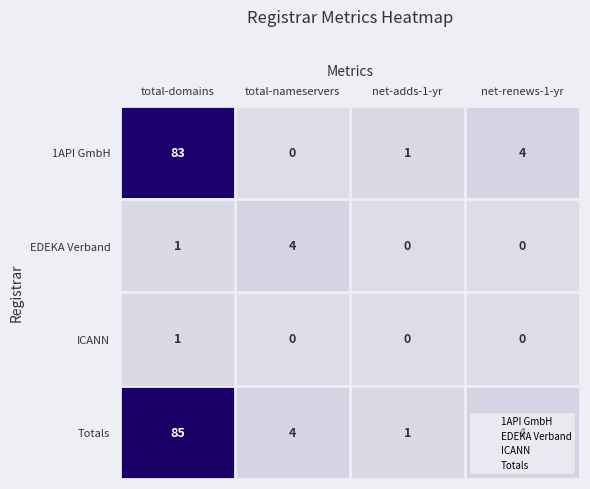

Which series changed the most between total-domains and total-nameservers?

1API GmbH